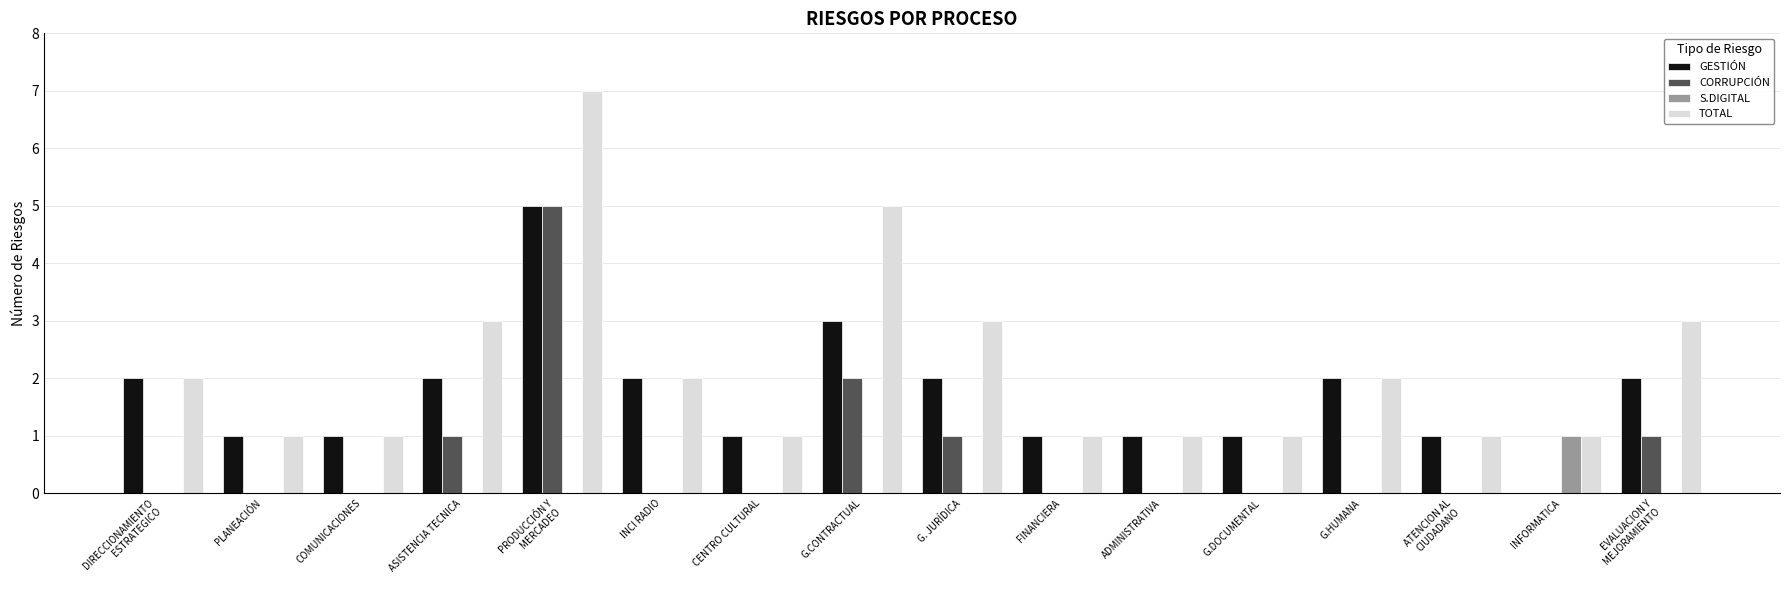

Reading left to right, list all the values displayed in this chart.

GESTIÓN: 2	1	1	2	5	2	1	3	2	1	1	1	2	1	0	2
CORRUPCIÓN: 0	0	0	1	5	0	0	2	1	0	0	0	0	0	0	1
S.DIGITAL: 0	0	0	0	0	0	0	0	0	0	0	0	0	0	1	0
TOTAL: 2	1	1	3	7	2	1	5	3	1	1	1	2	1	1	3